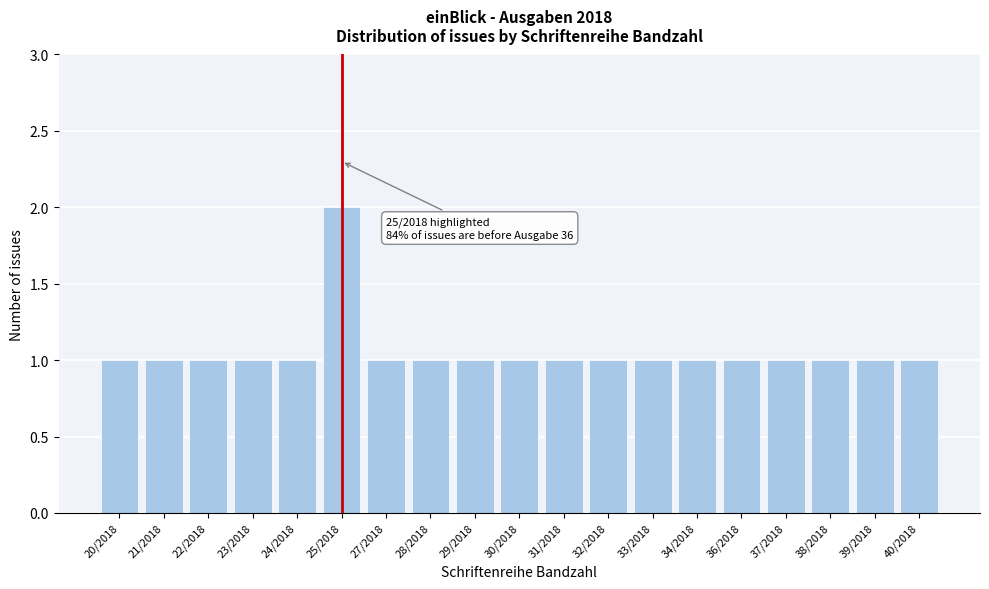

Reading left to right, what are all the values shown in this chart?

20/2018=1	21/2018=1	22/2018=1	23/2018=1	24/2018=1	25/2018=2	27/2018=1	28/2018=1	29/2018=1	30/2018=1	31/2018=1	32/2018=1	33/2018=1	34/2018=1	36/2018=1	37/2018=1	38/2018=1	39/2018=1	40/2018=1